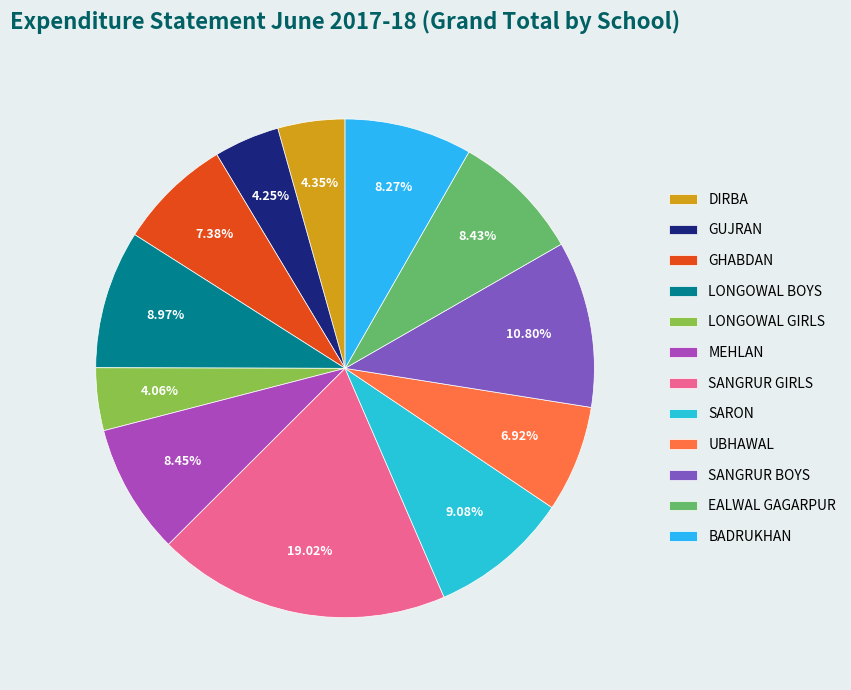

To the nearest percent, what portion does MEHLAN represent?

8%